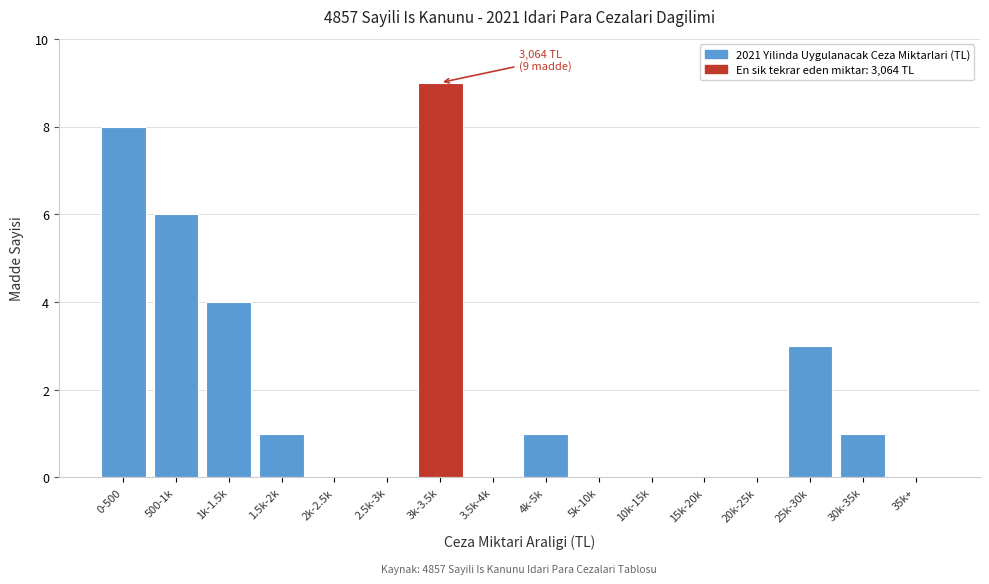

Reading right to left, transcribe all the data shown in this chart.

35k+=0	30k-35k=1	25k-30k=3	20k-25k=0	15k-20k=0	10k-15k=0	5k-10k=0	4k-5k=1	3.5k-4k=0	3k-3.5k=9	2.5k-3k=0	2k-2.5k=0	1.5k-2k=1	1k-1.5k=4	500-1k=6	0-500=8